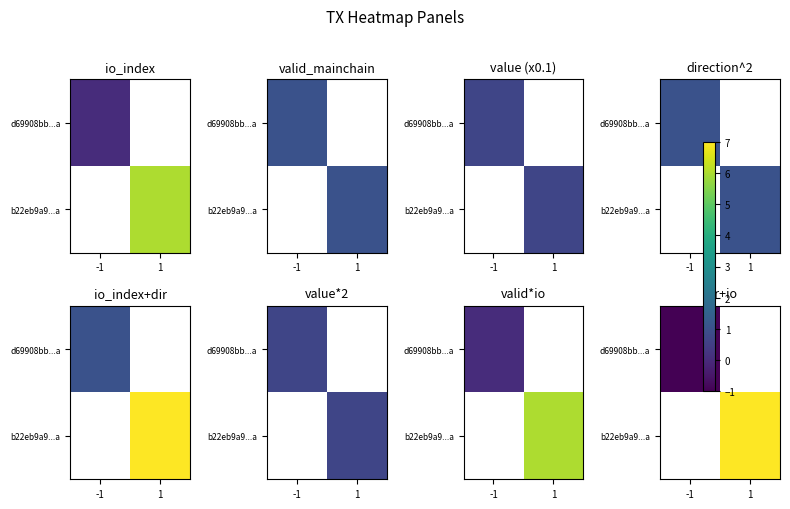

At which label does d69908bb...a reach its peak?

-1